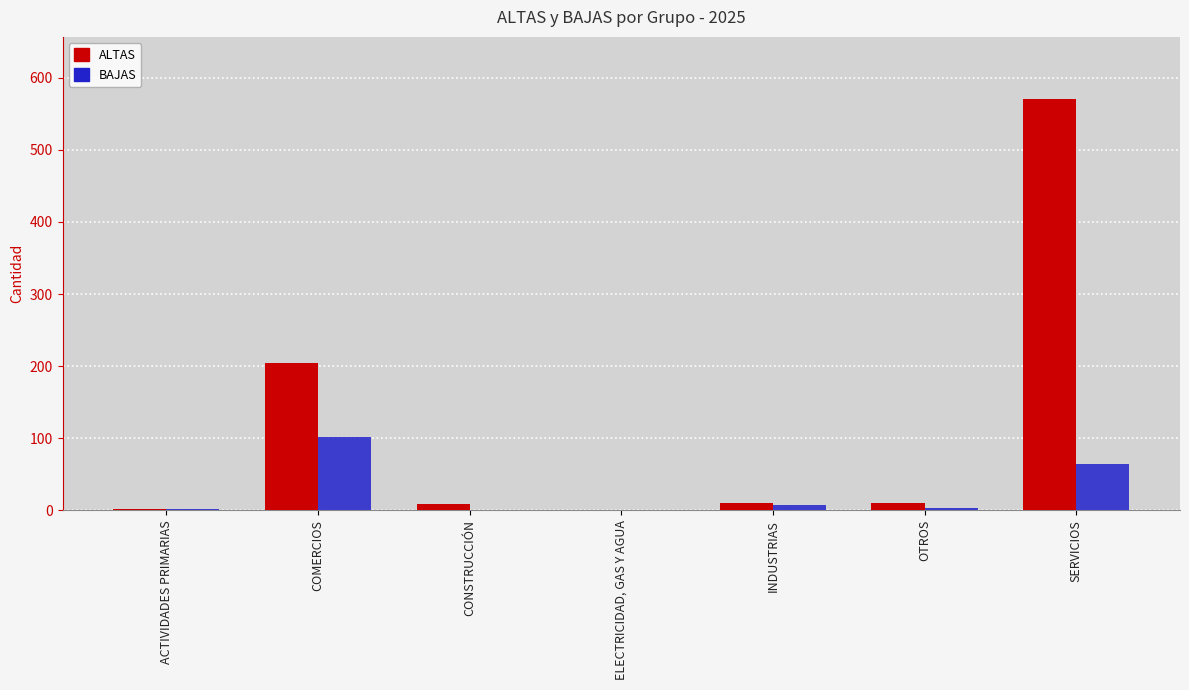

At which category is the sum across all series the highest?

SERVICIOS